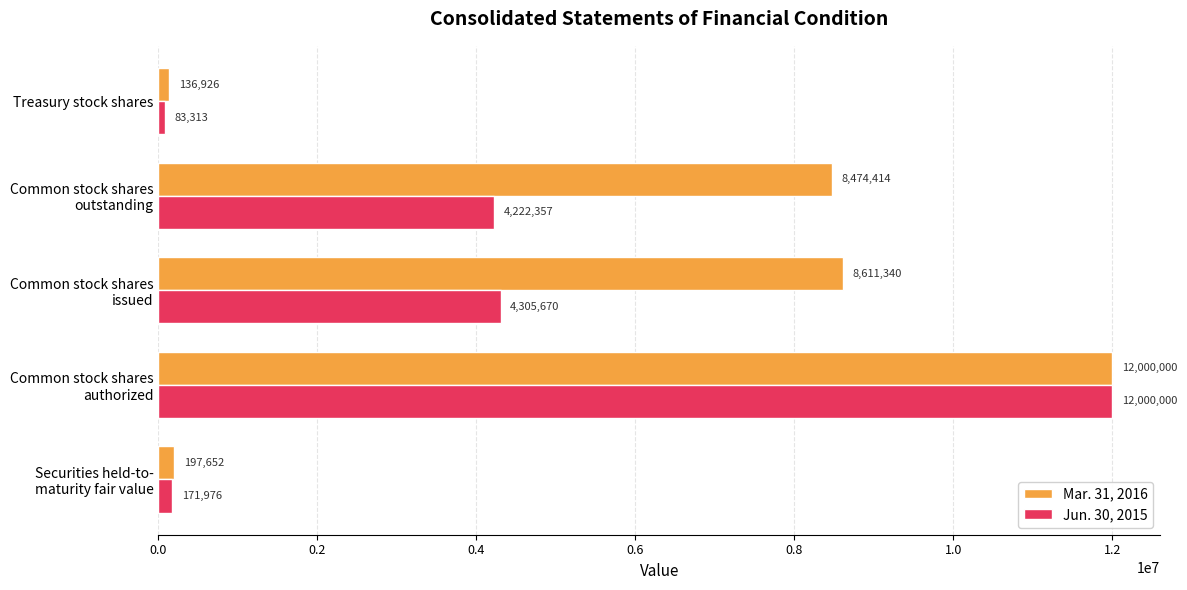

What is the smallest value displayed?

83313